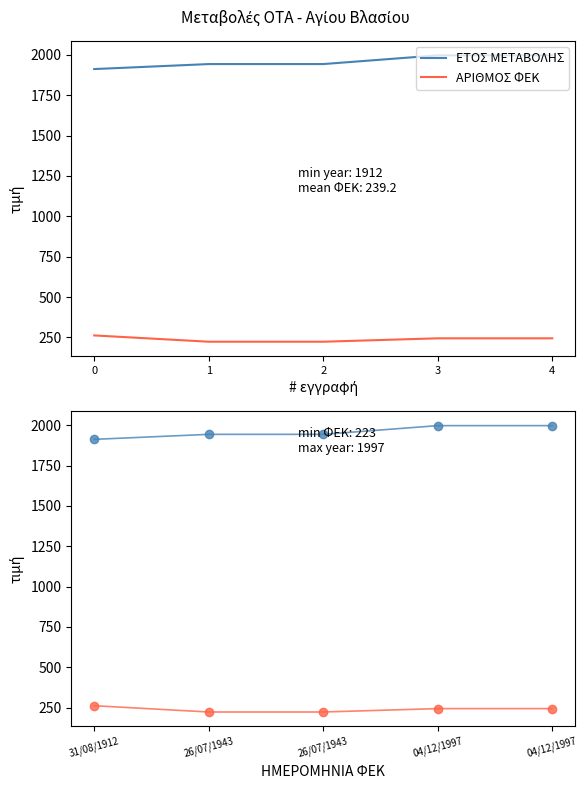

True or false: ΕΤΟΣ ΜΕΤΑΒΟΛΗΣ has a value of 3336 at 26/07/1943.

False